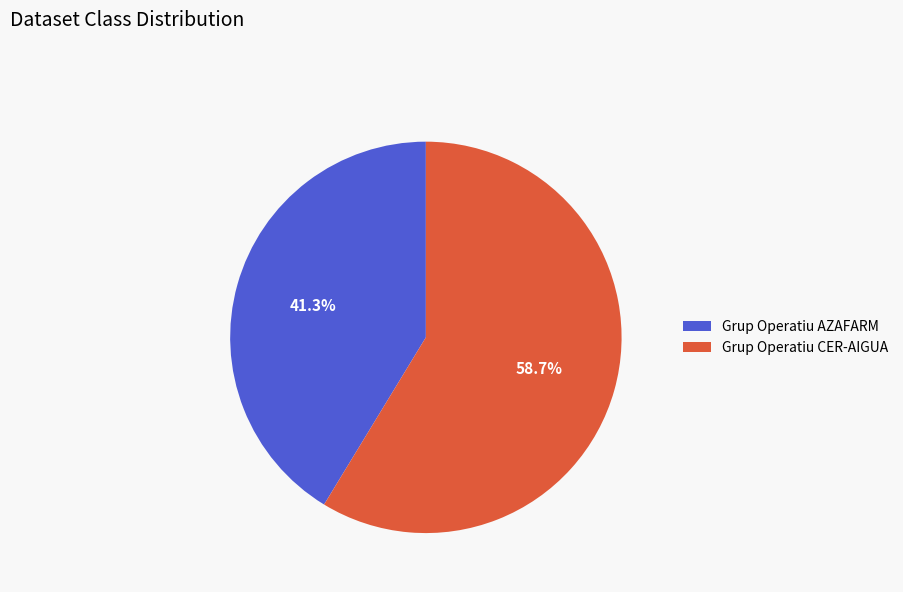

How much of the chart is everything except Grup Operatiu CER-AIGUA?

41.3%